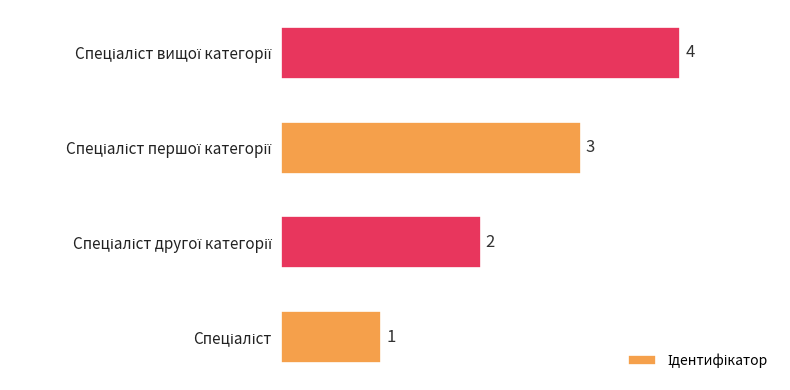

Are the bars grouped side by side (vs. stacked)?

No